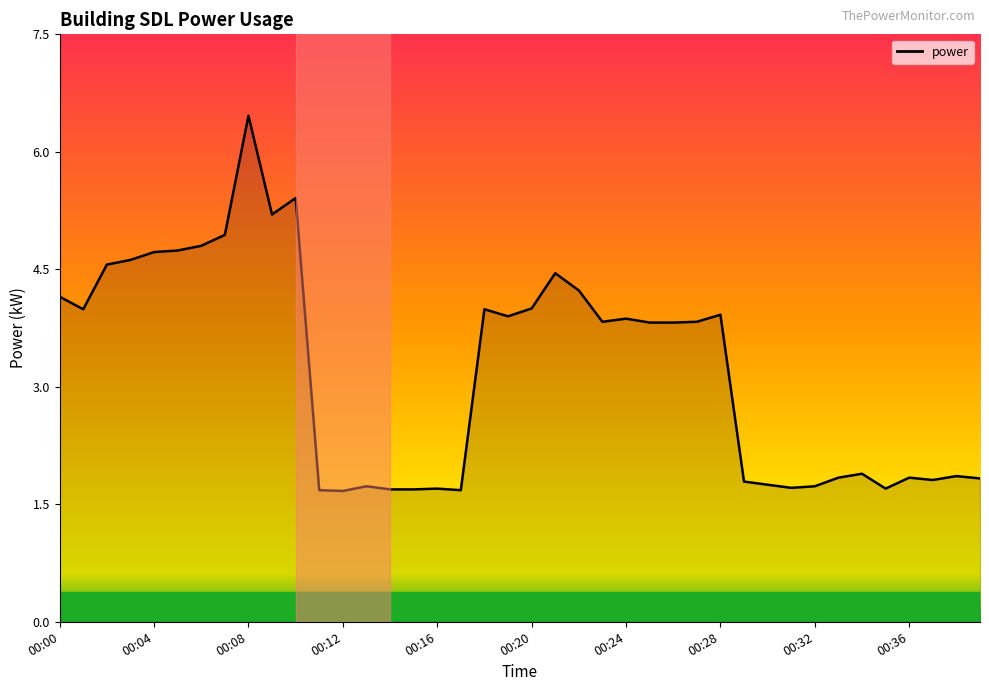

What is the difference between the maximum and minimum values?

4.8